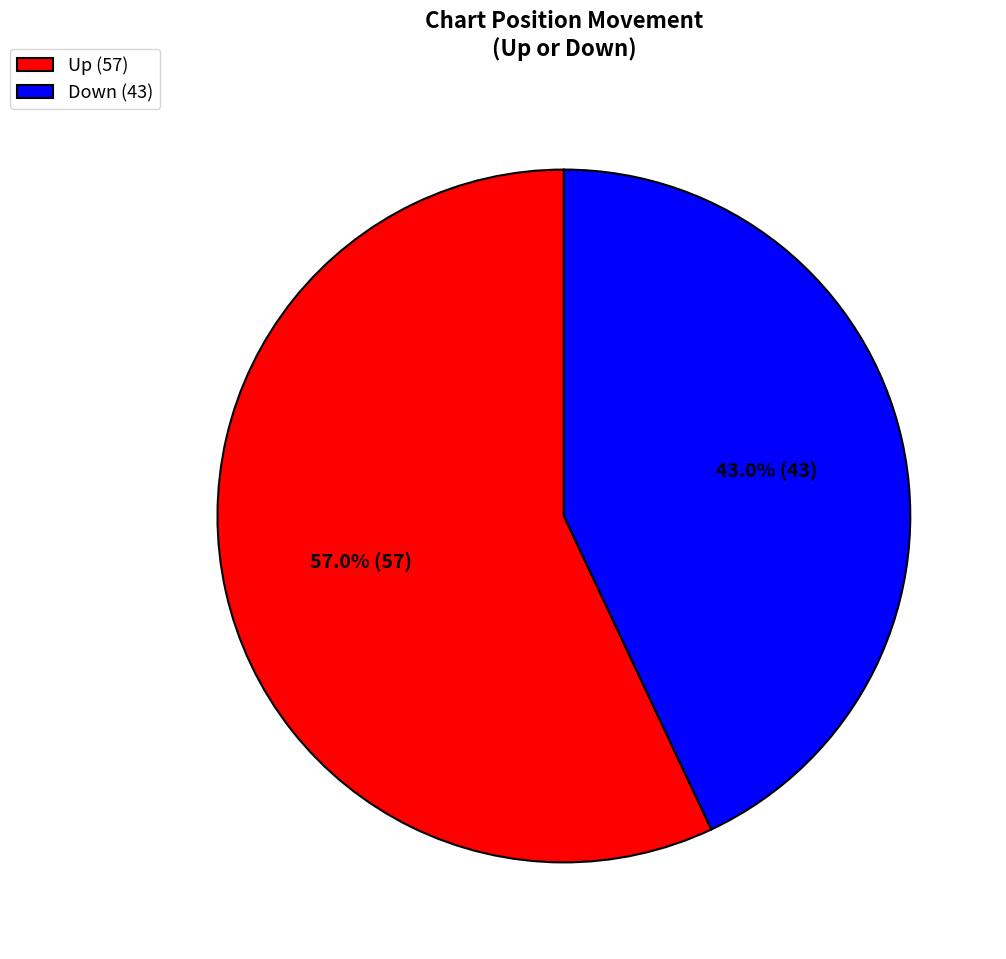

What is the majority slice?

Up (57)